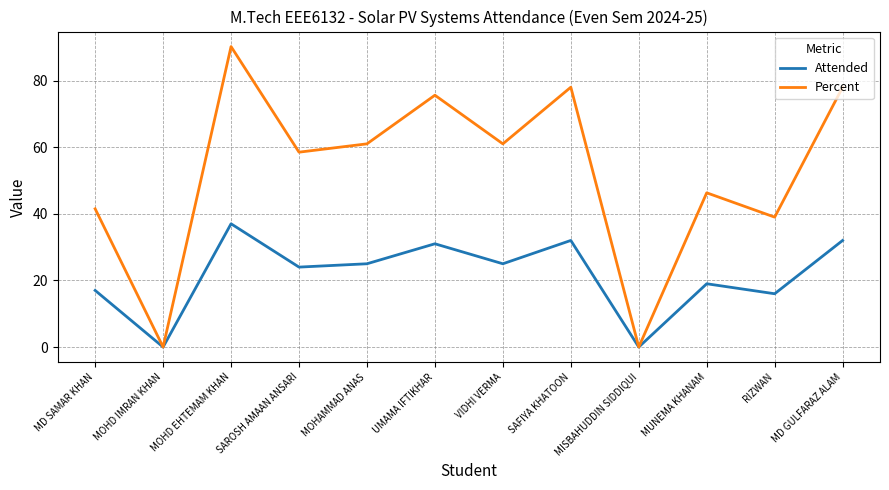

Rank the series by their average value, from highest to lowest.

Percent, Attended